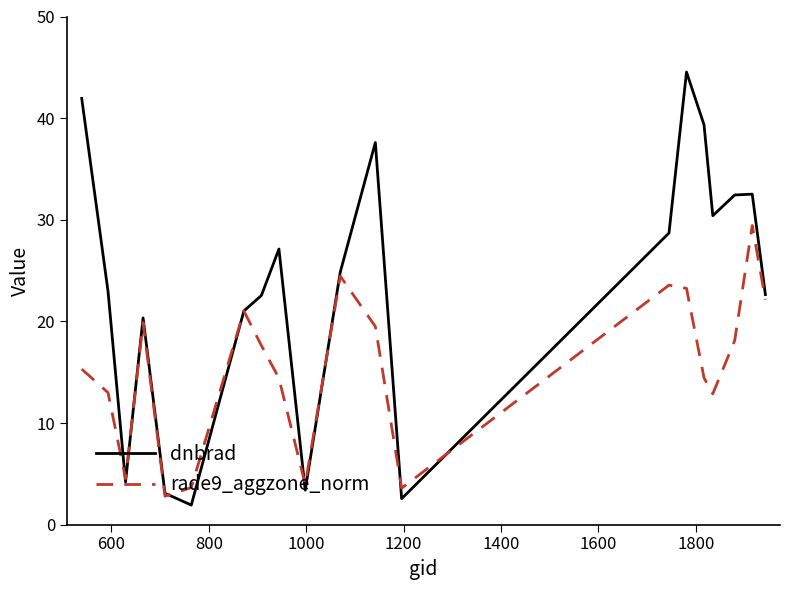

Which series has the widest spread of values?

dnbrad